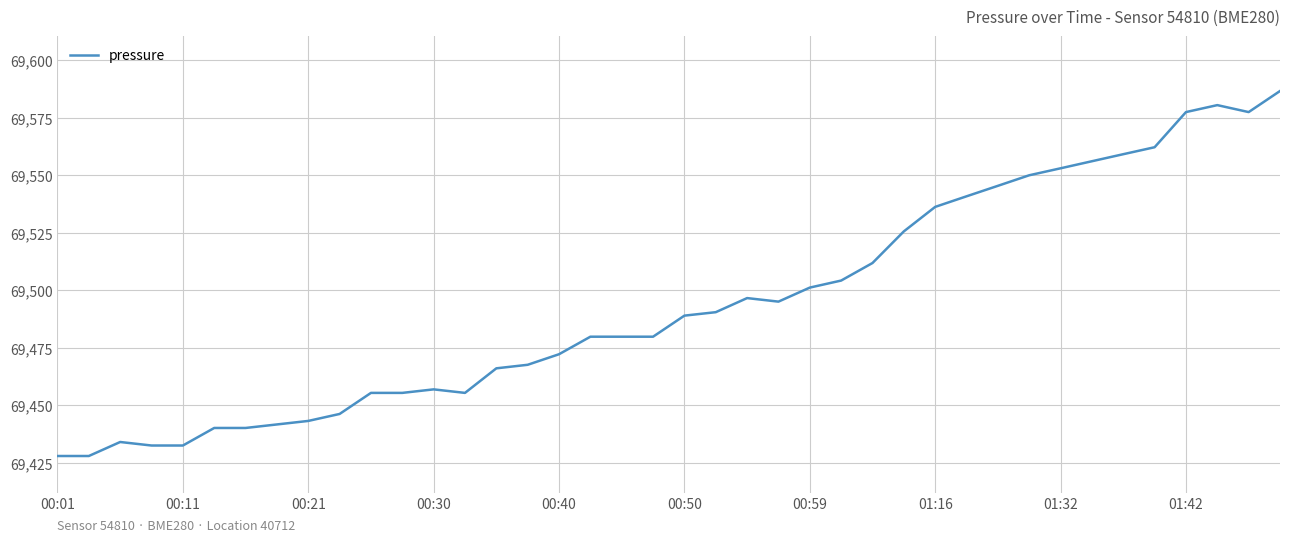

What is the sum of all values?

2779774.8